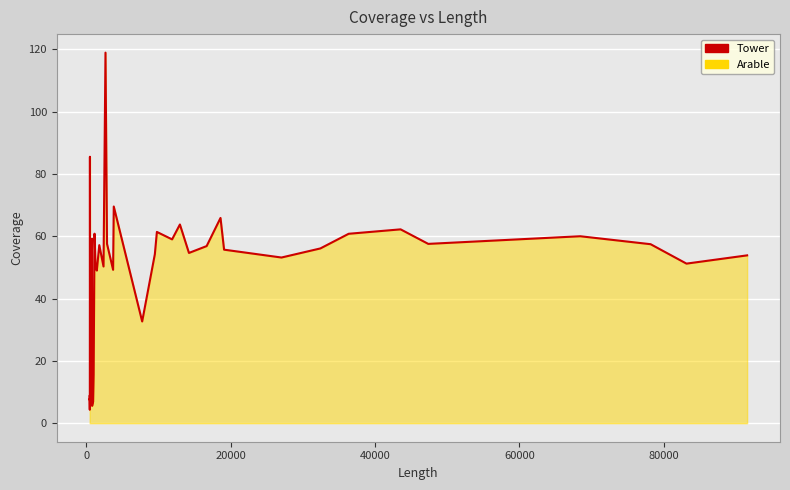

What is the greatest value displayed?

119.0